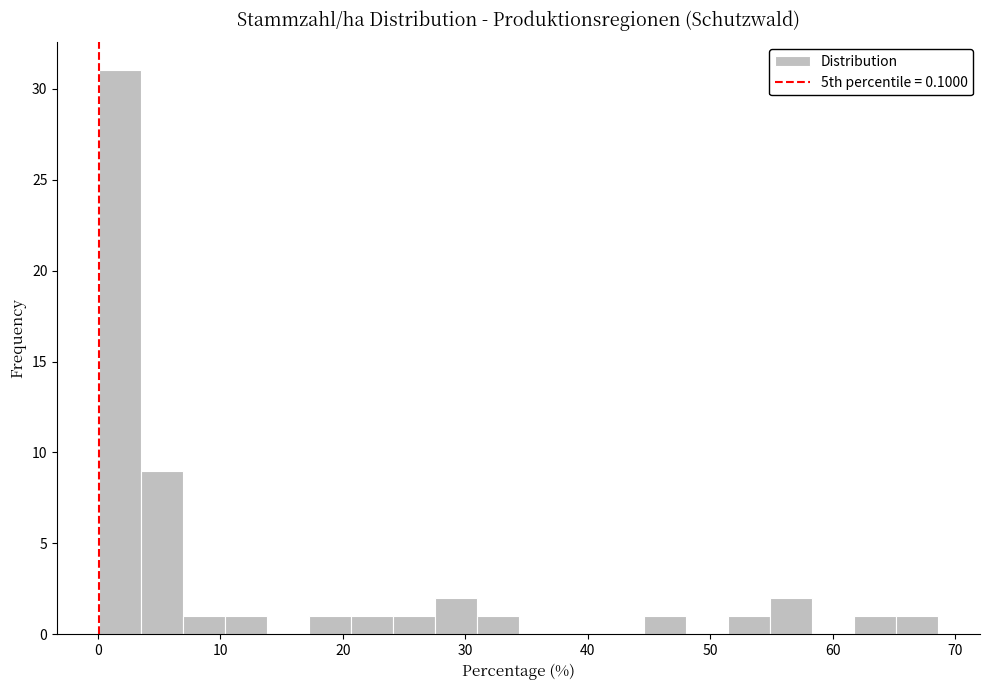

Read against the x-axis, roughly where is the centre of the tallest bar?

2